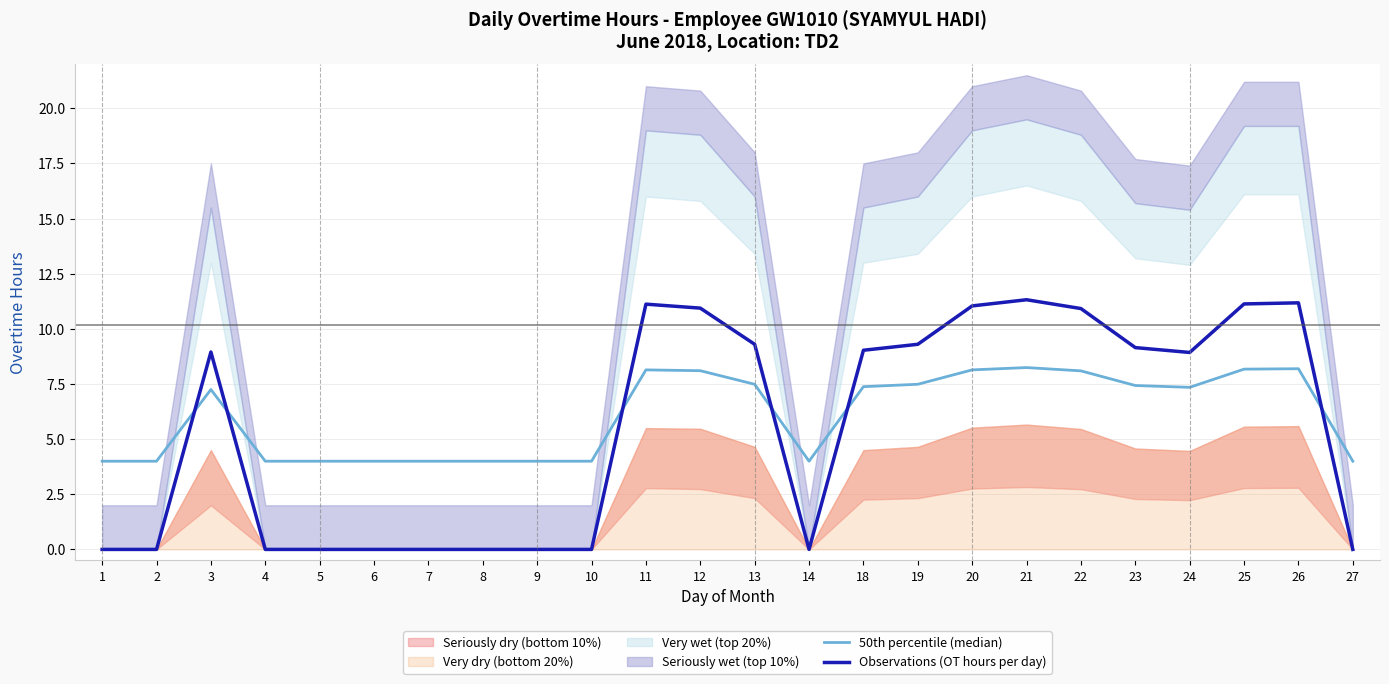

What value does the 50th percentile (median) series have at 19?

7.5